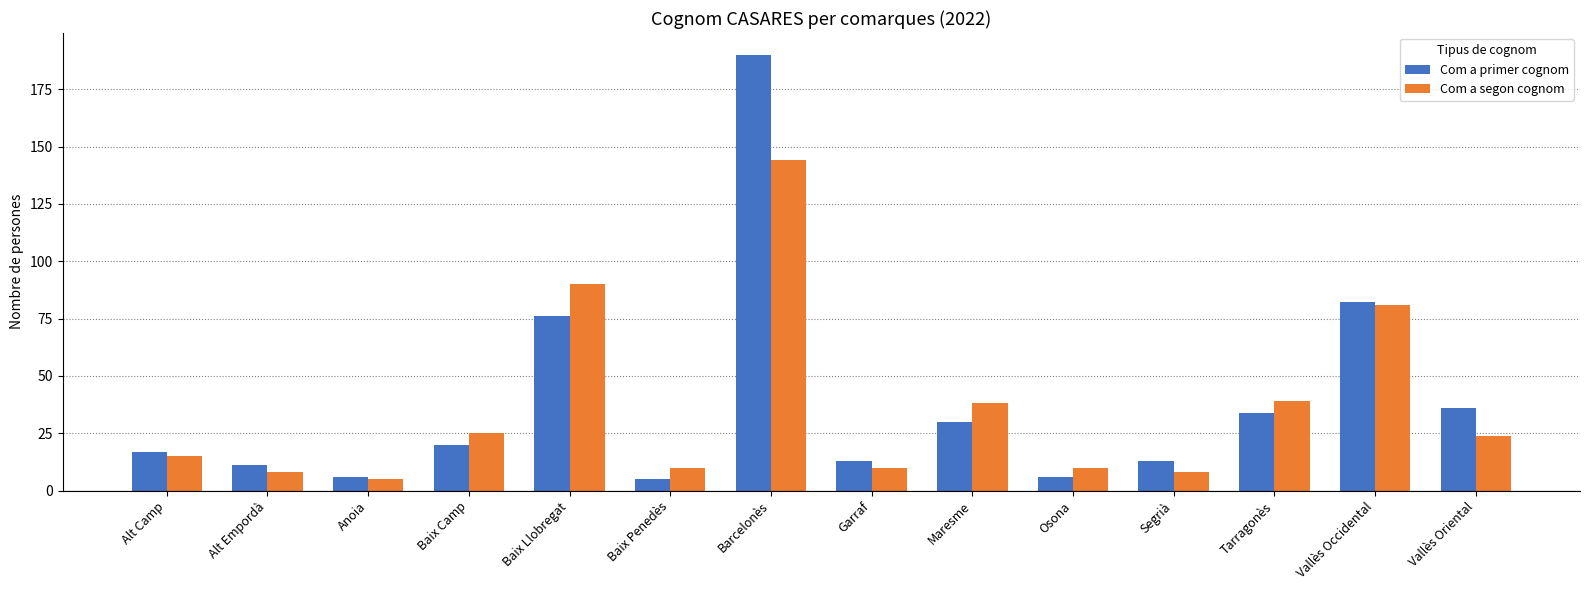

What is the difference between the maximum and minimum values in the Com a primer cognom series?

185